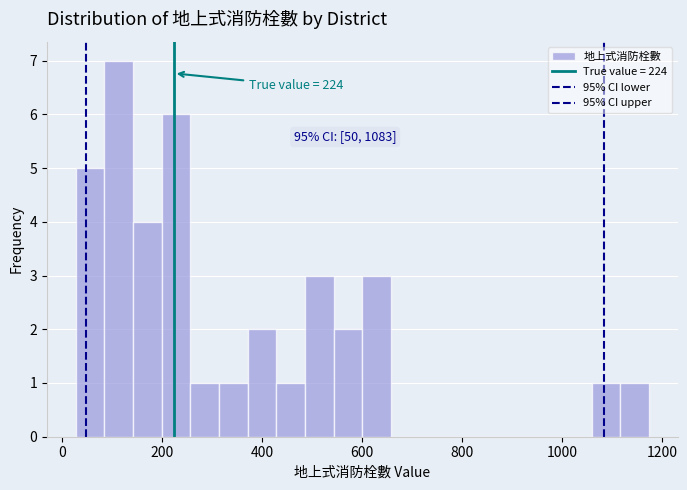

Read against the x-axis, roughly where is the centre of the tallest bar?

120